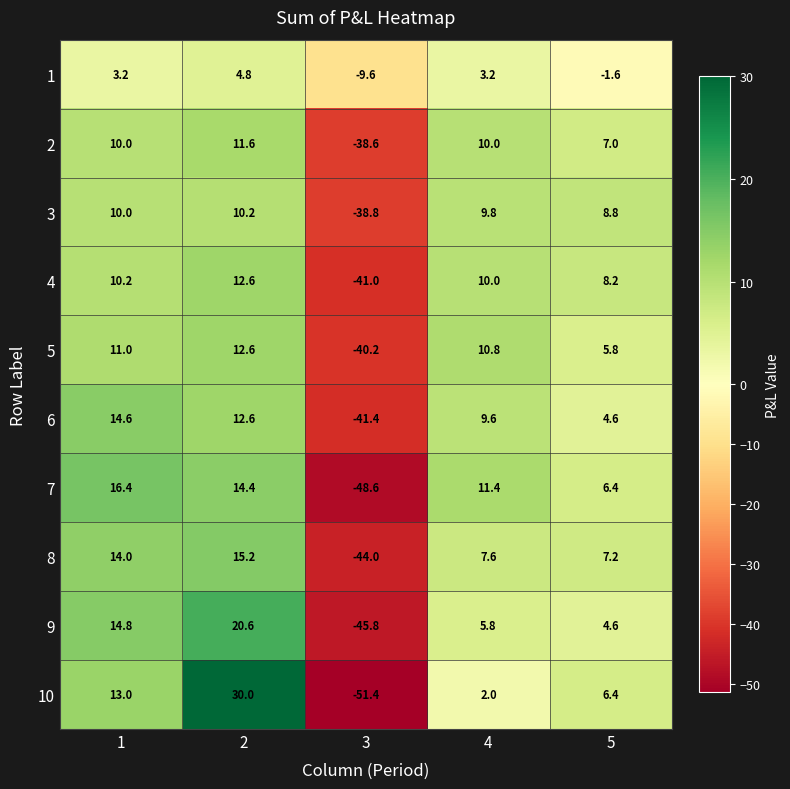

Count the number of categories in the chart.

5